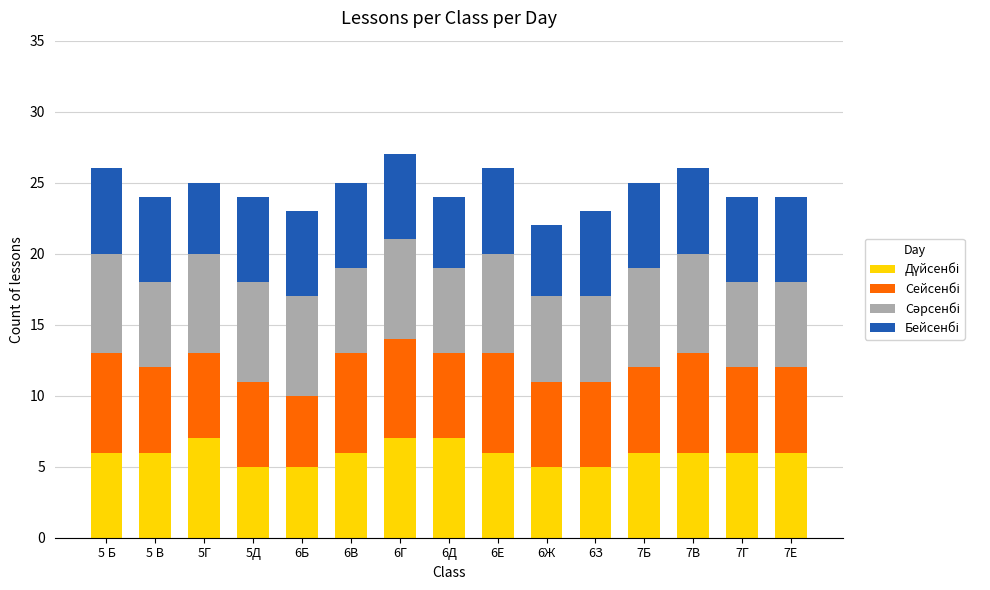

Are the bars horizontal?

No